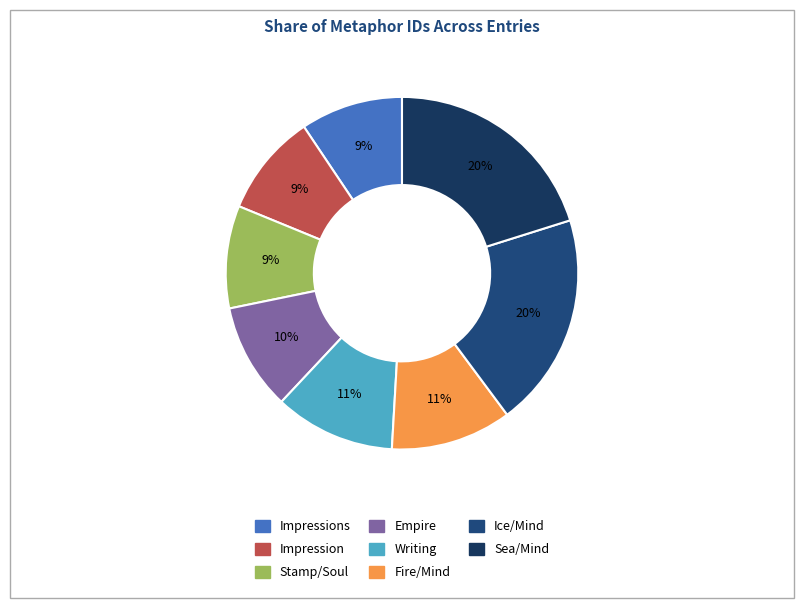

How many segments does this pie chart have?

8